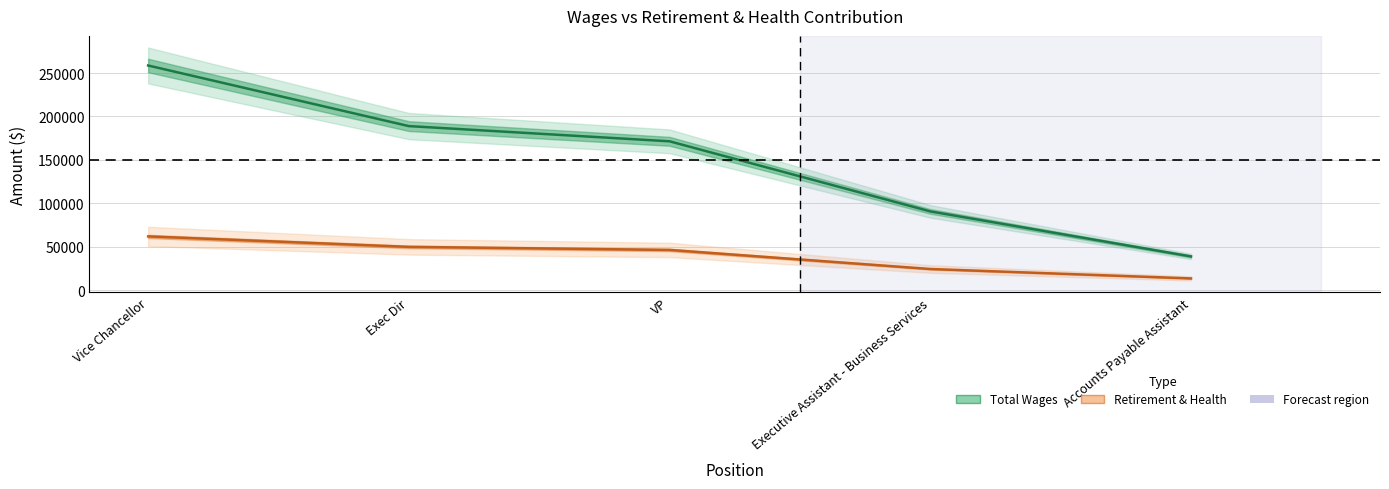

What is the spread (max minus min) of values at Accounts Payable Assistant?

25359